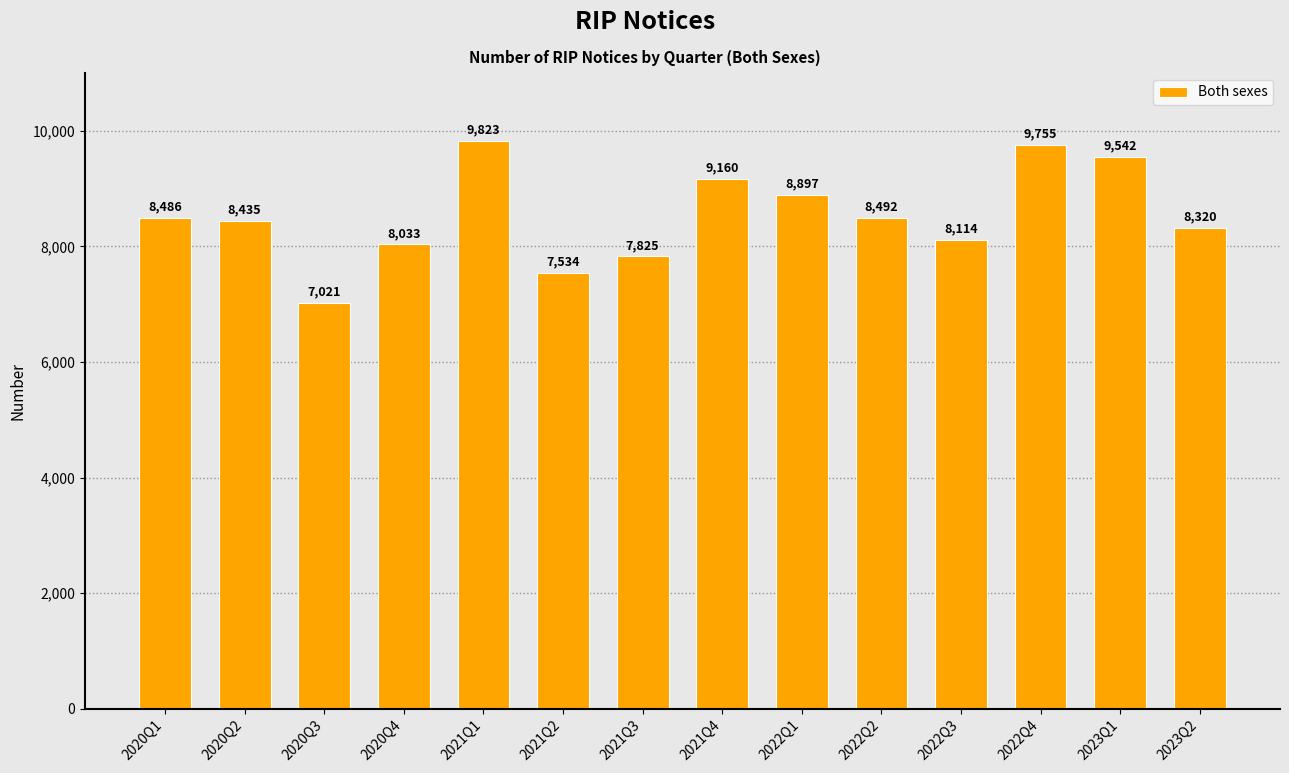

True or false: the data shows 8435 at 2020Q2.

True